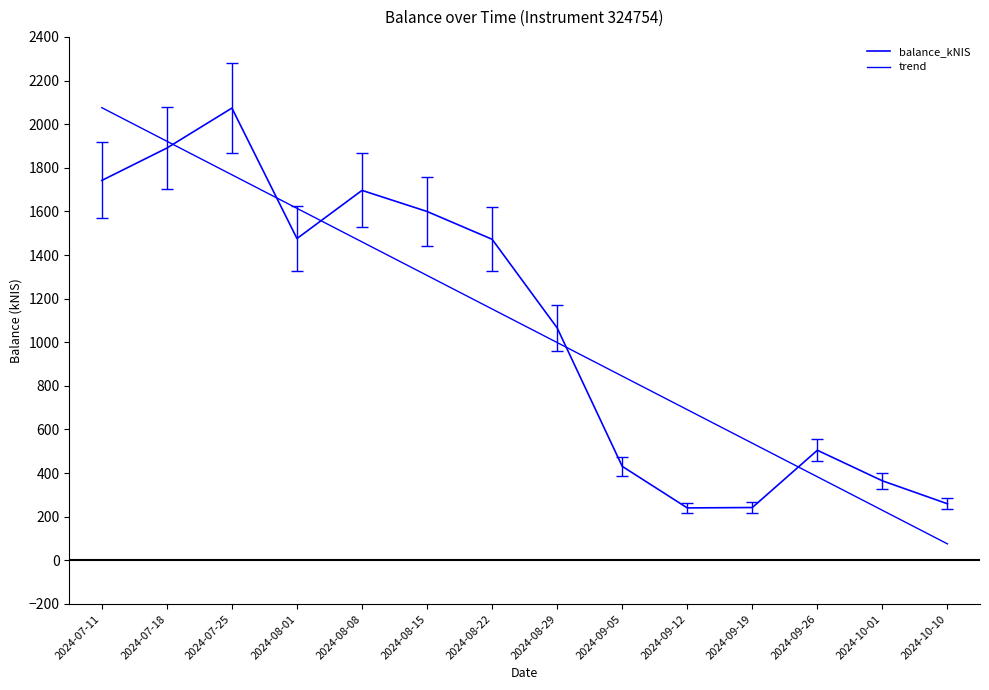

Which series has the largest total across all categories?

balance_kNIS